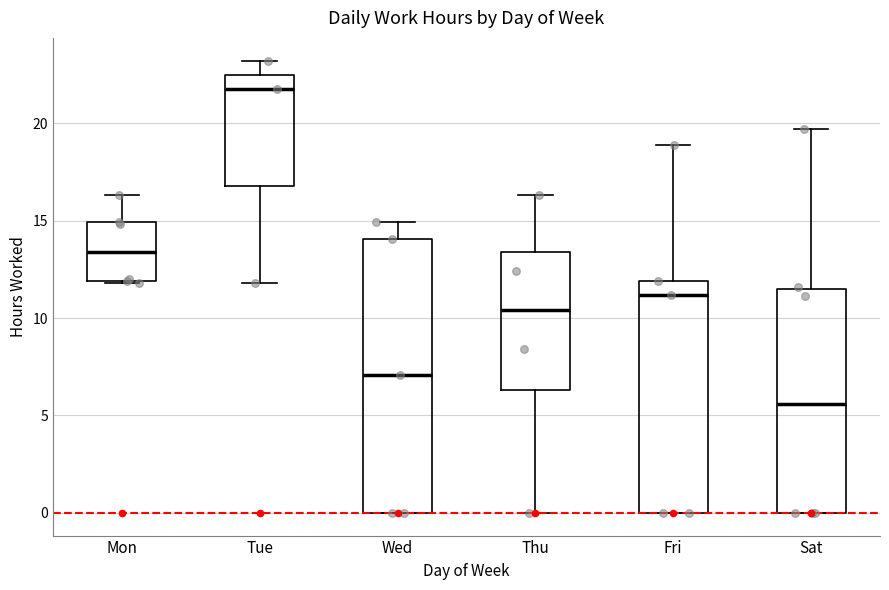

Comparing the boxes themselves (not the whiskers), which one is the tallest?

Wed